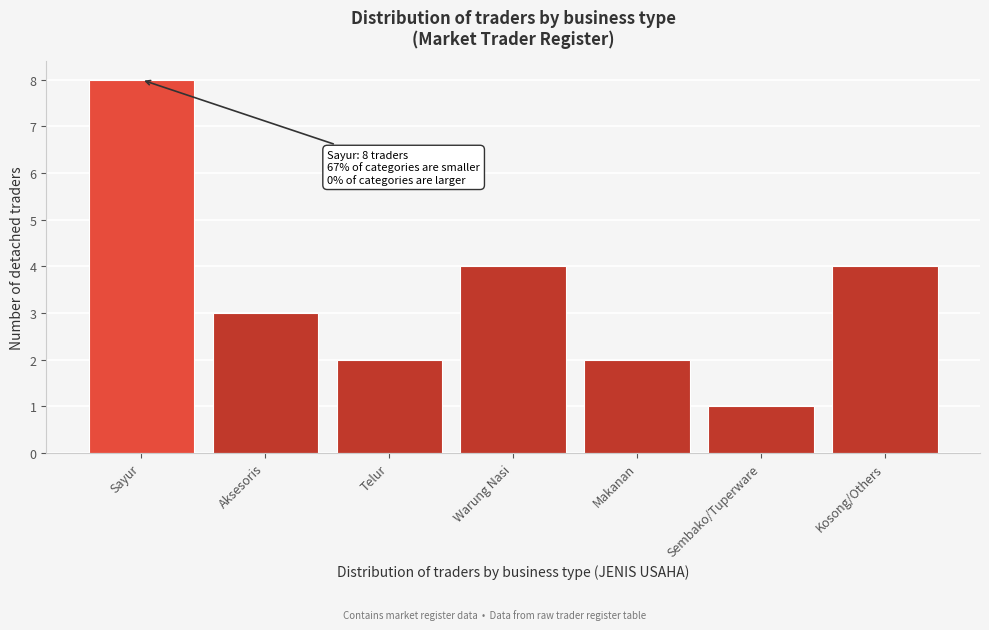

Reading right to left, what are all the values shown in this chart?

Kosong/Others=4	Sembako/Tuperware=1	Makanan=2	Warung Nasi=4	Telur=2	Aksesoris=3	Sayur=8